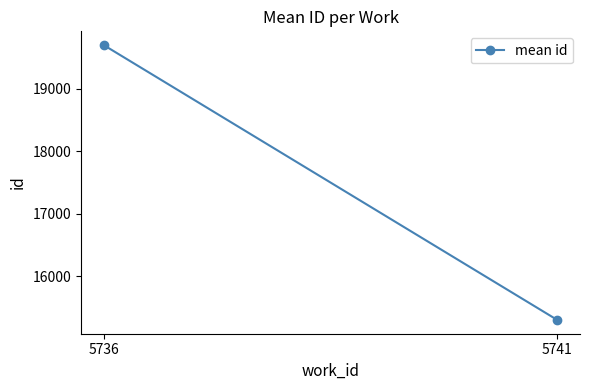

What is the sum of the values at 5741 and 5736?

34998.1